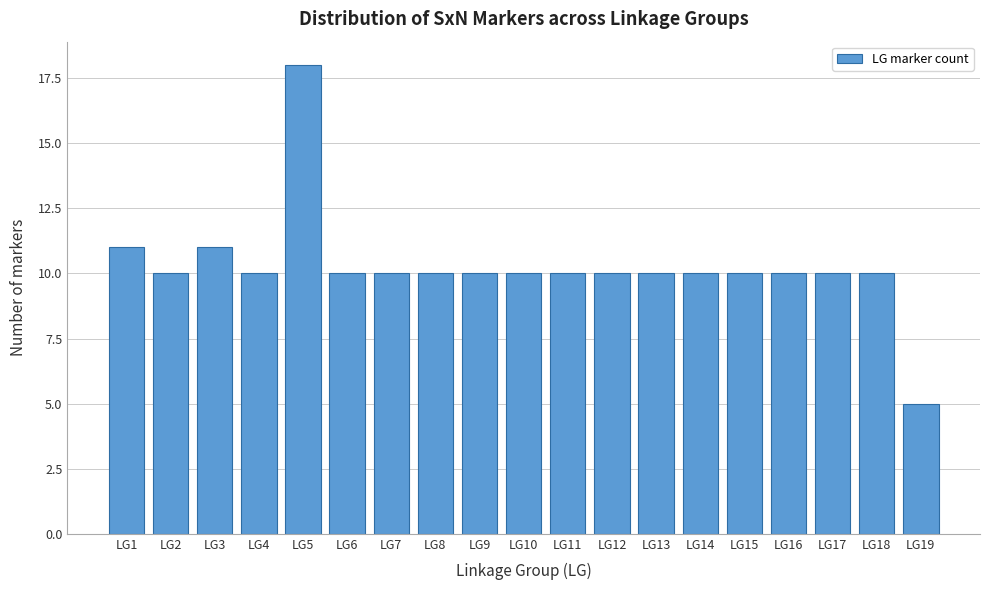

Reading left to right, list all the values displayed in this chart.

LG1=11	LG2=10	LG3=11	LG4=10	LG5=18	LG6=10	LG7=10	LG8=10	LG9=10	LG10=10	LG11=10	LG12=10	LG13=10	LG14=10	LG15=10	LG16=10	LG17=10	LG18=10	LG19=5